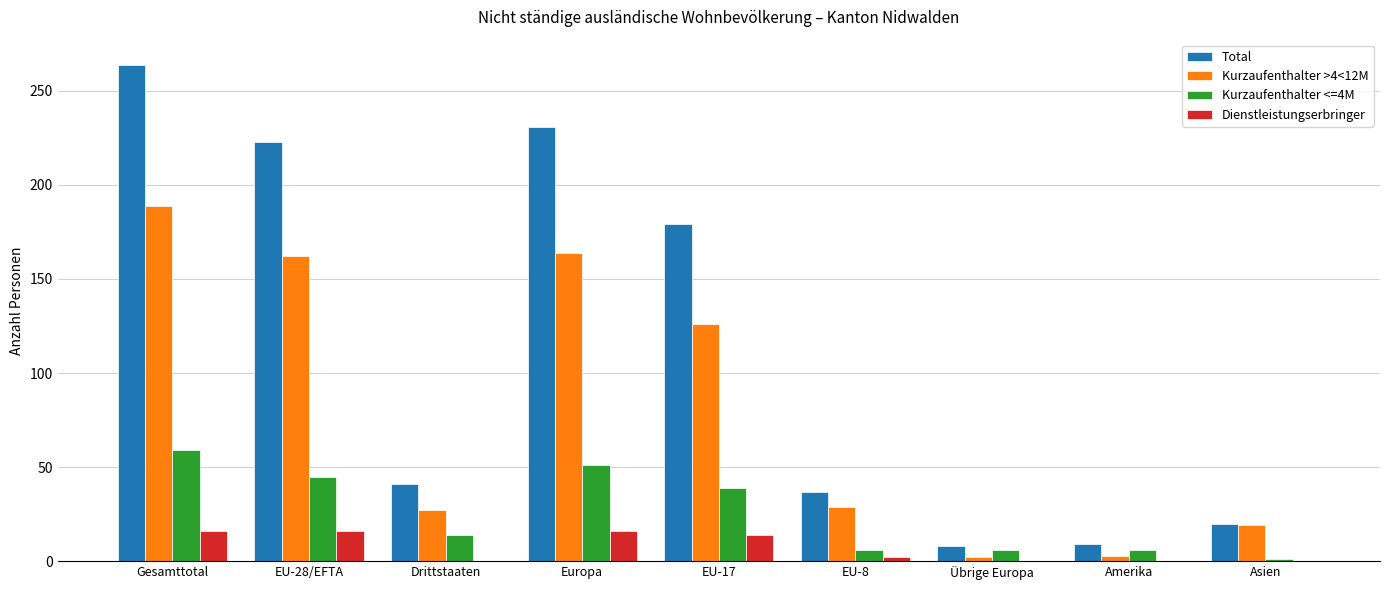

At which label does Kurzaufenthalter <=4M reach its peak?

Gesamttotal